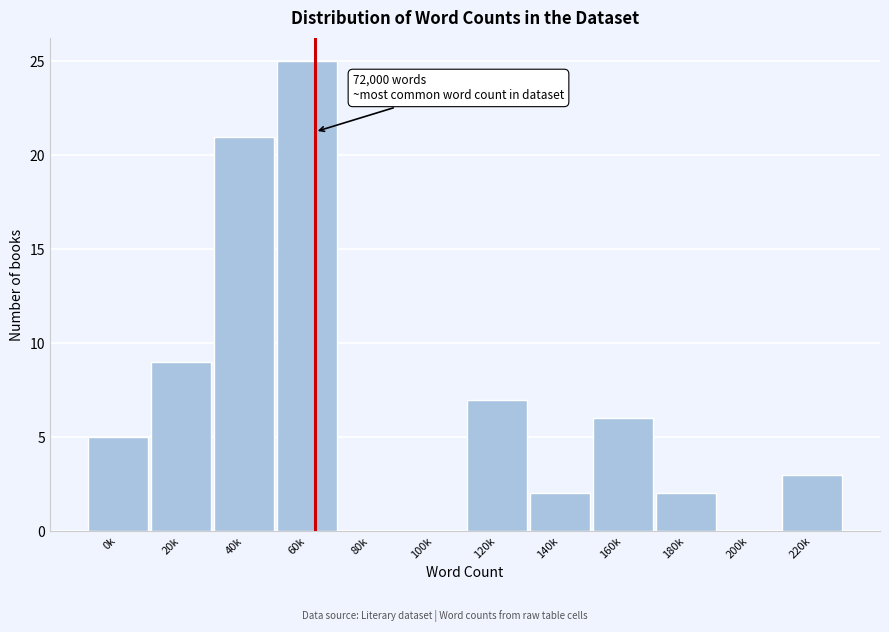

Reading left to right, list all the values displayed in this chart.

0k=5	20k=9	40k=21	60k=25	80k=0	100k=0	120k=7	140k=2	160k=6	180k=2	200k=0	220k=3